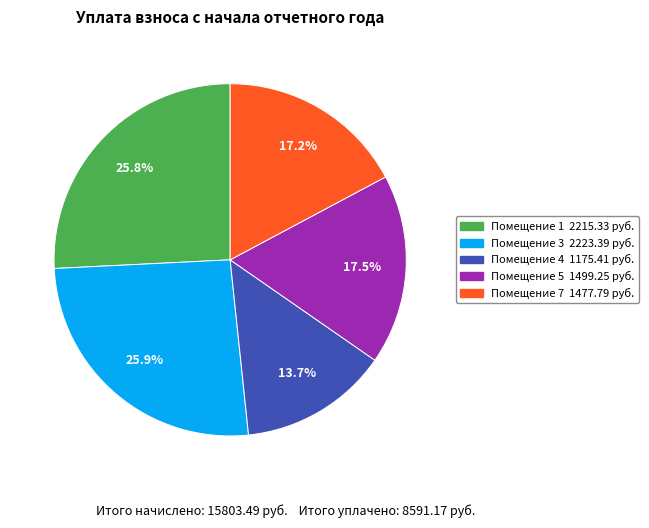

Is there any slice that represents more than half of the pie?

No